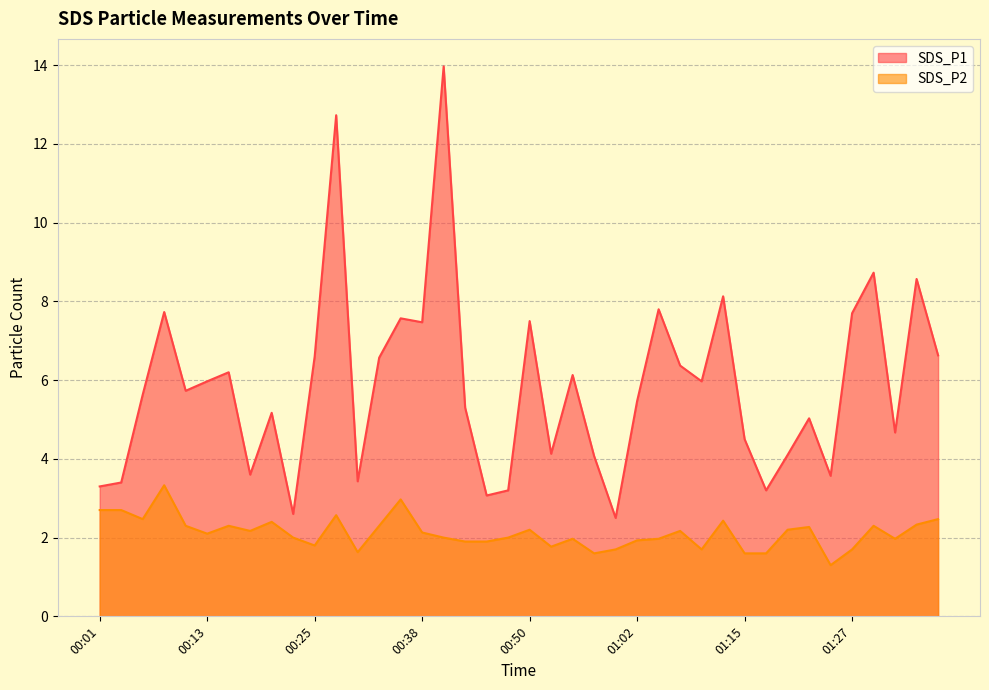

Is it true that SDS_P2 equals 1.9 at 01:02?

True